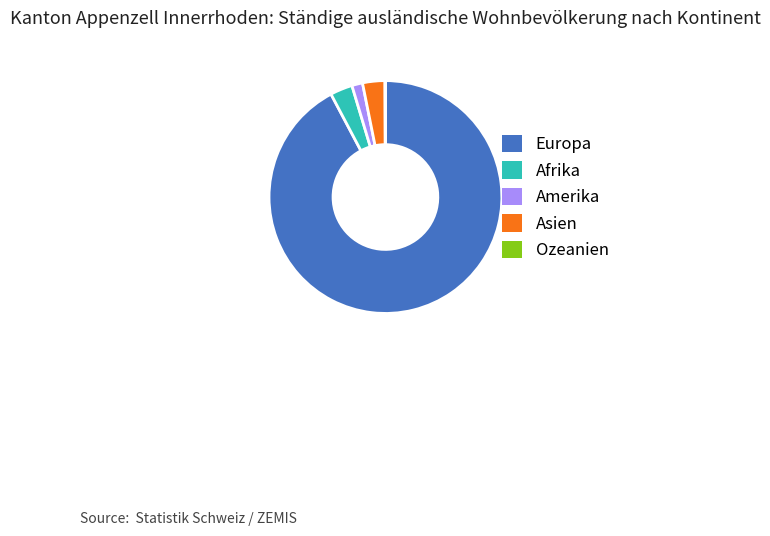

Which has a higher value, Asien or Europa?

Europa